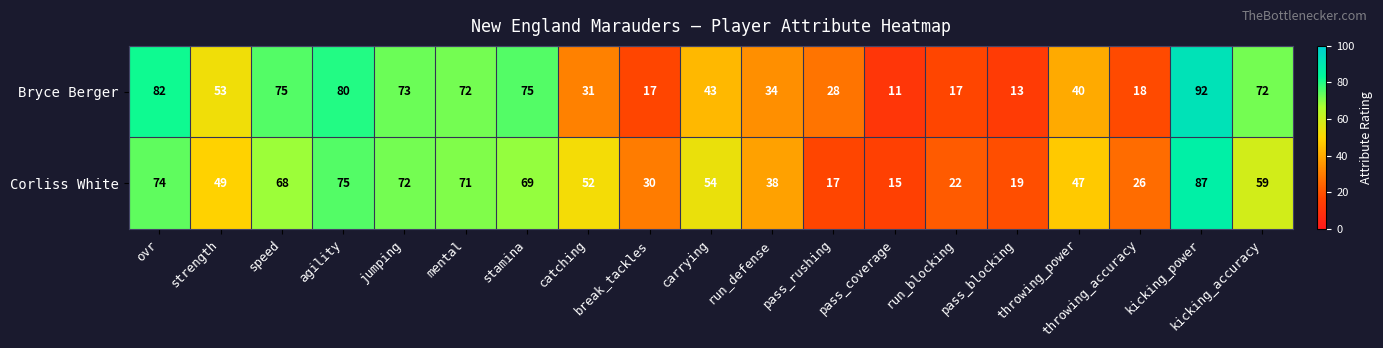

What is the total value across all series at break_tackles?

47